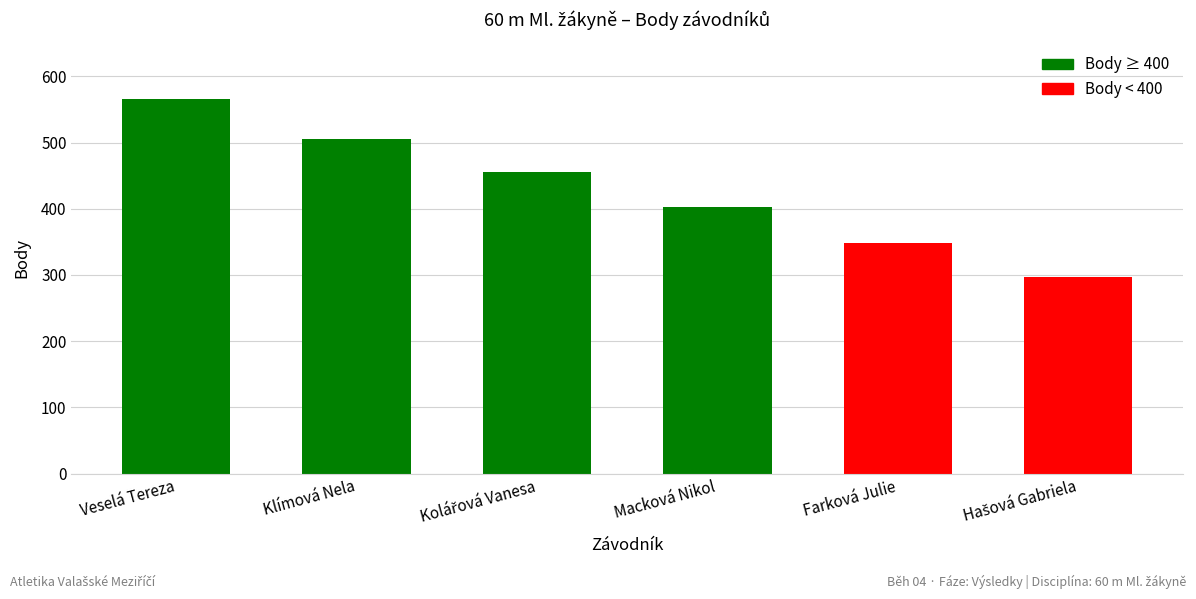

What is the sum of the values at Klímová Nela and Veselá Tereza?

1072